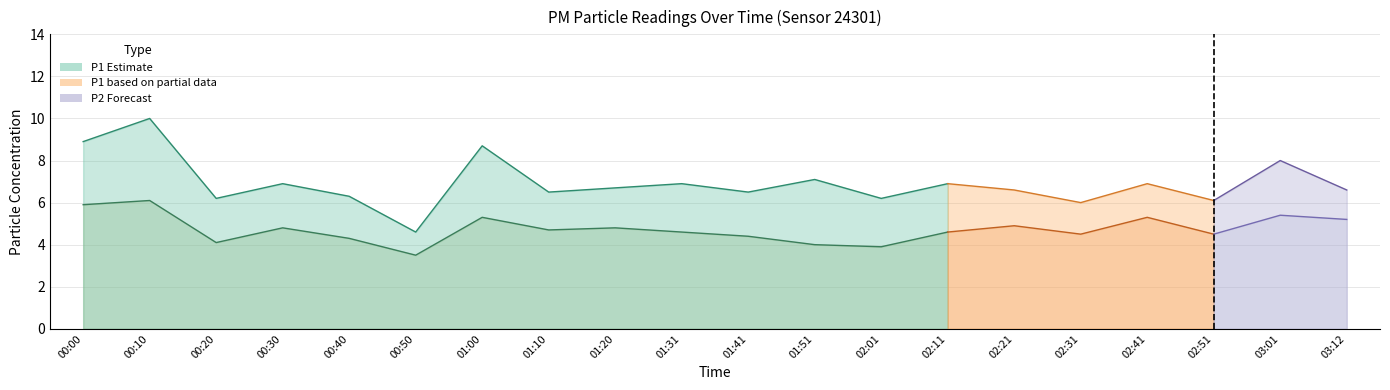

In P1, how many points are lower than both neighbors (excluding endpoints)?

7